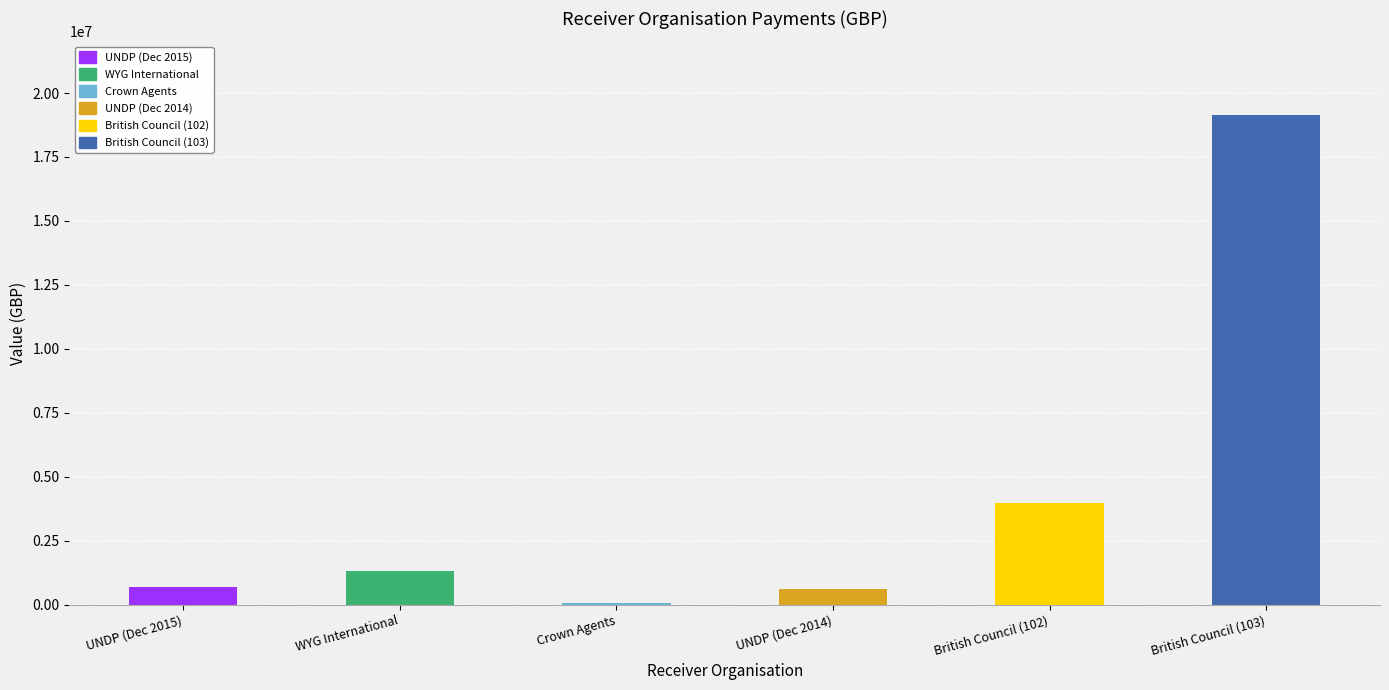

Are the bars horizontal?

No